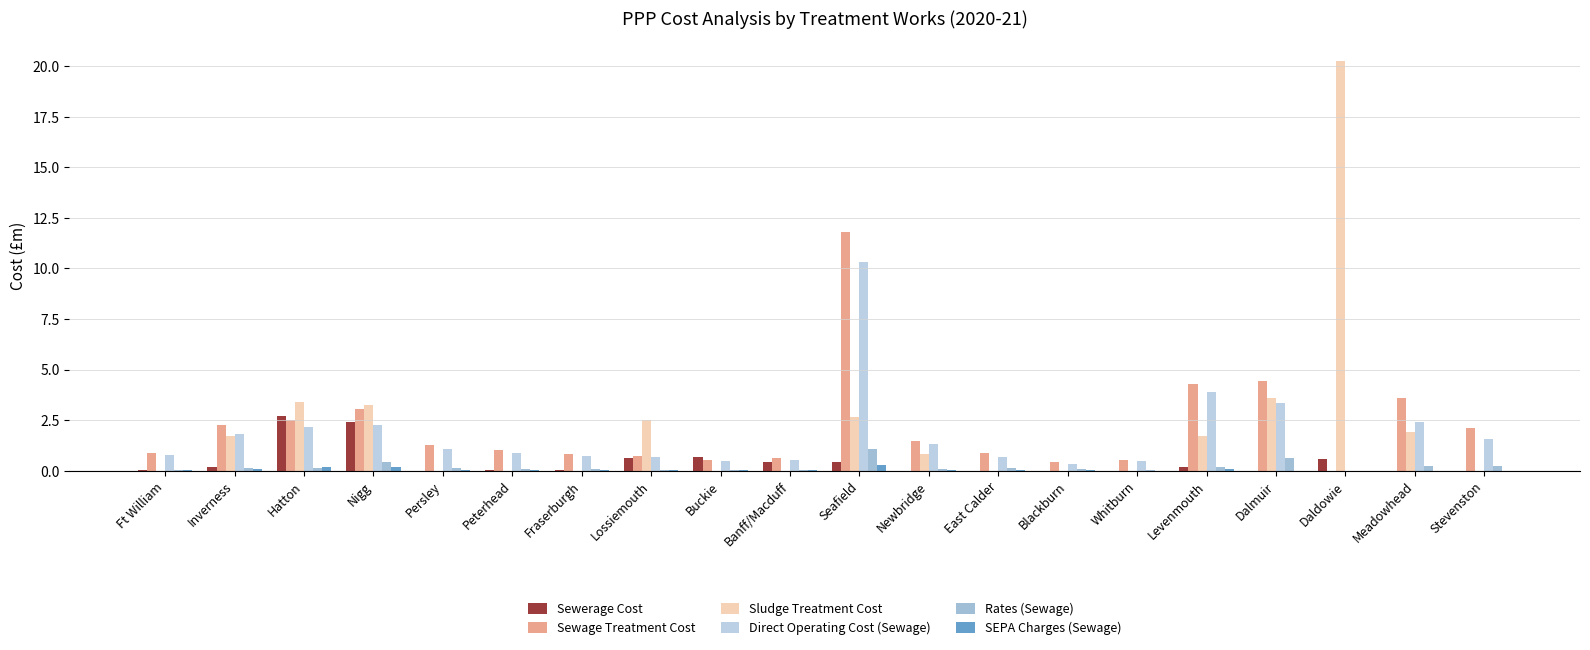

What is the sum of all Sewerage Cost values?

8.3